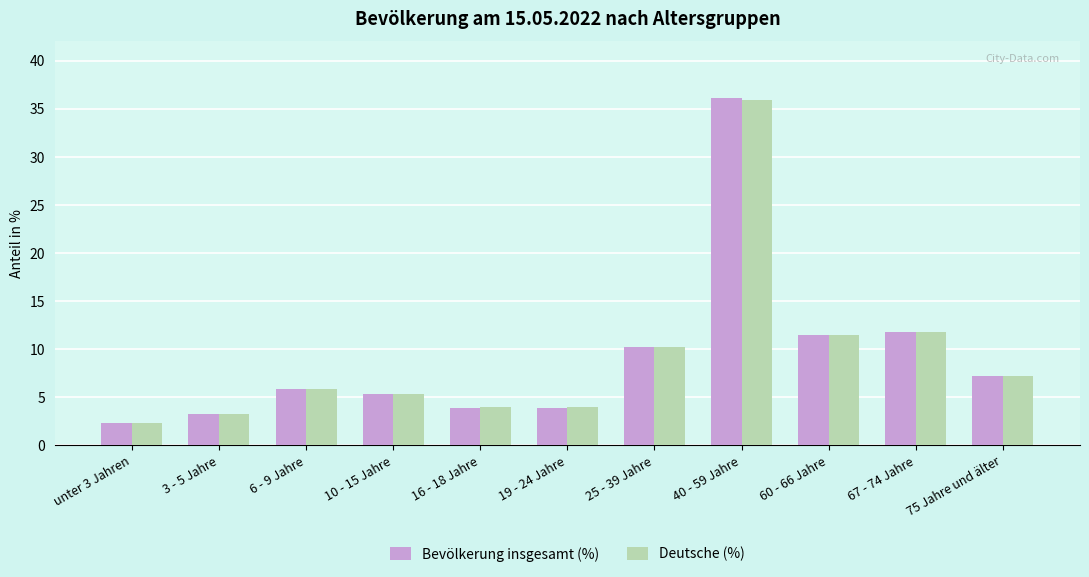

The Bevölkerung insgesamt (%) series shows 21.1 at 40 - 59 Jahre. True or false?

False